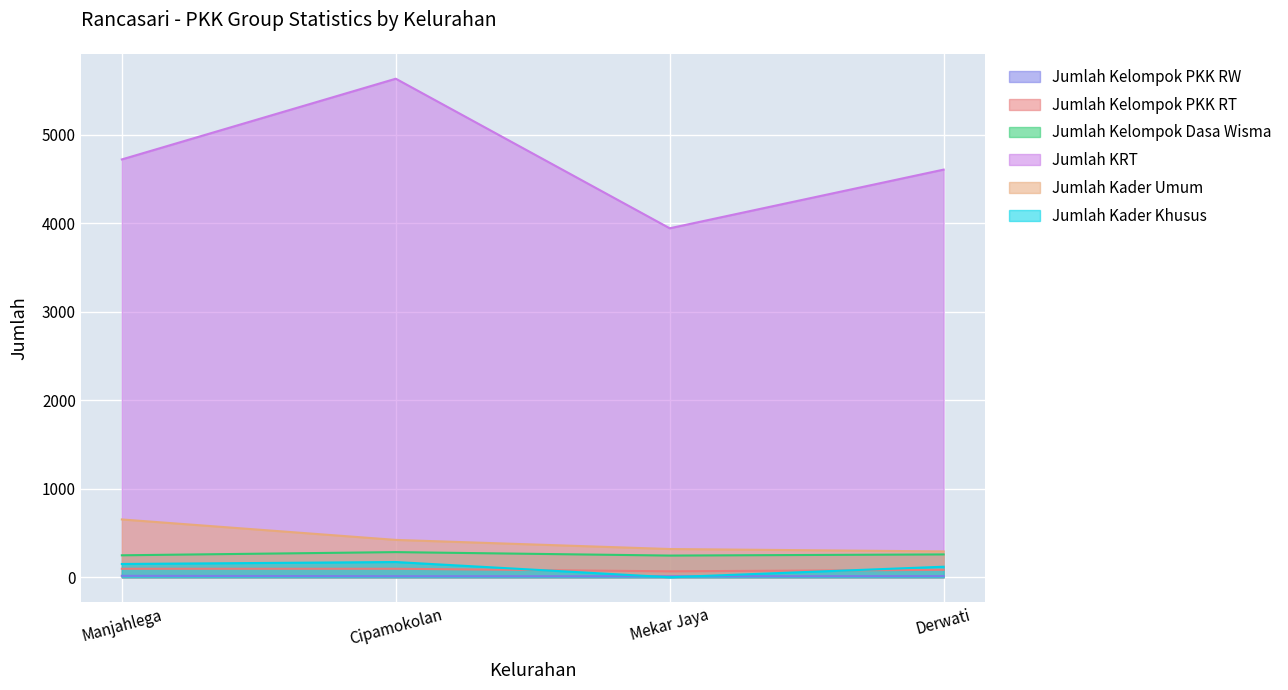

At which label does Jumlah Kader Khusus first exceed 150?

Cipamokolan